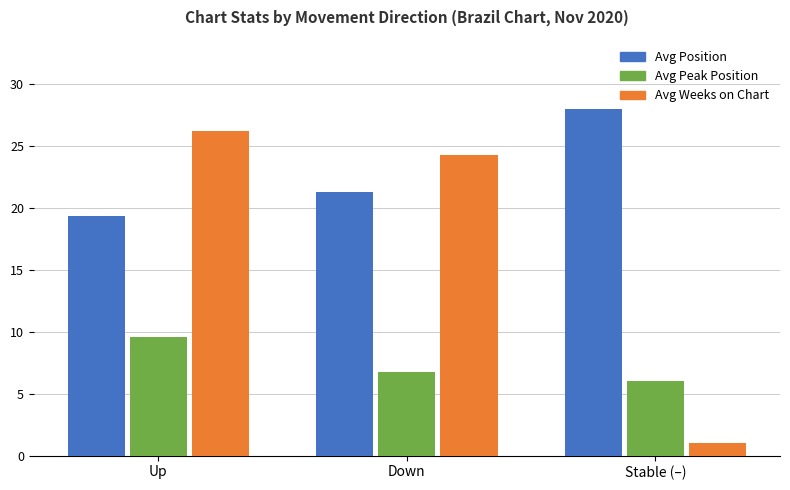

Reading right to left, list all the values displayed in this chart.

Avg Position: Stable (–)=28.0	Down=21.3	Up=19.4
Avg Peak Position: Stable (–)=6.0	Down=6.8	Up=9.6
Avg Weeks on Chart: Stable (–)=1.0	Down=24.3	Up=26.2